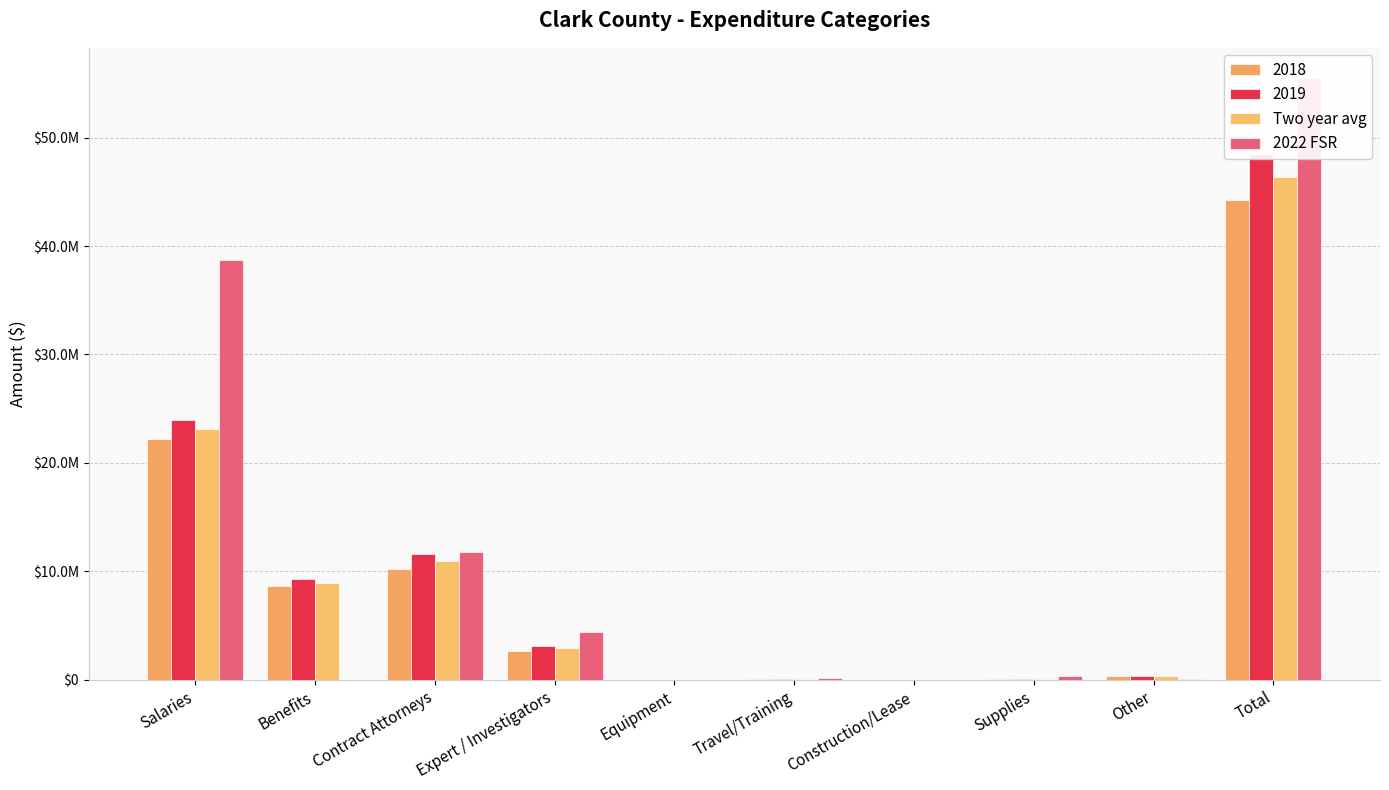

Rank the series by their maximum value, from highest to lowest.

2022 FSR, Two year avg